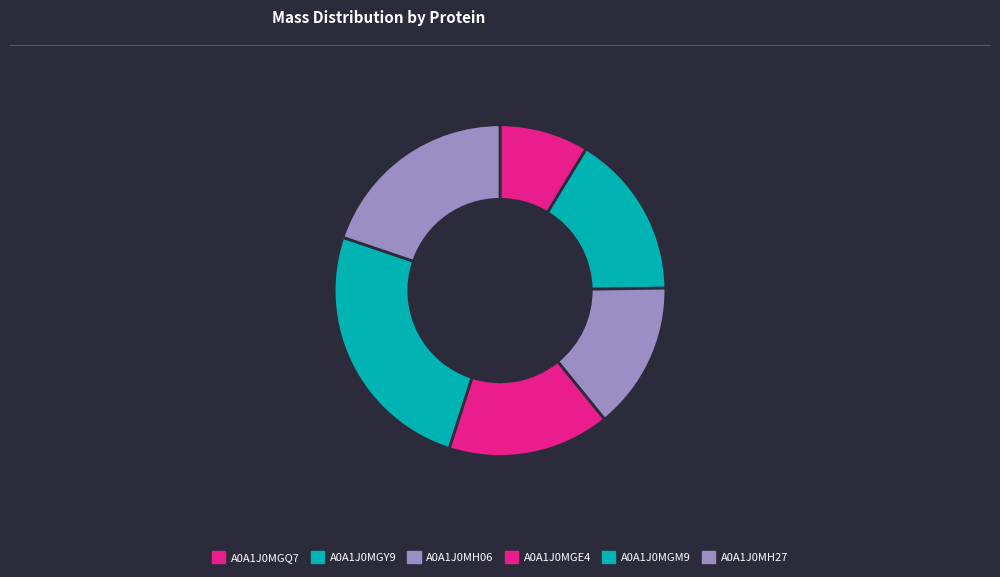

How many slices are in this pie chart?

6